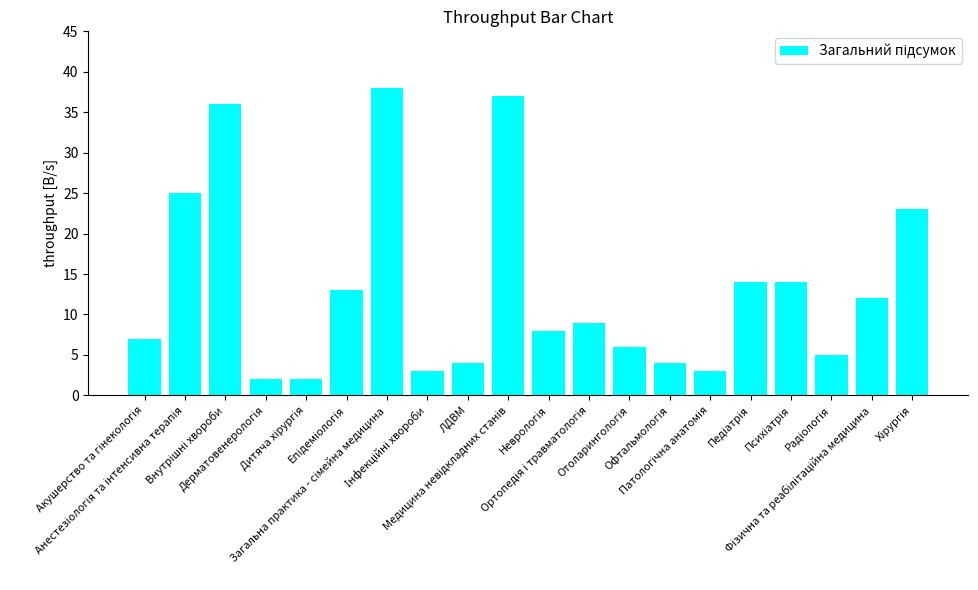

What is the value of the 17th bar from the left?

14